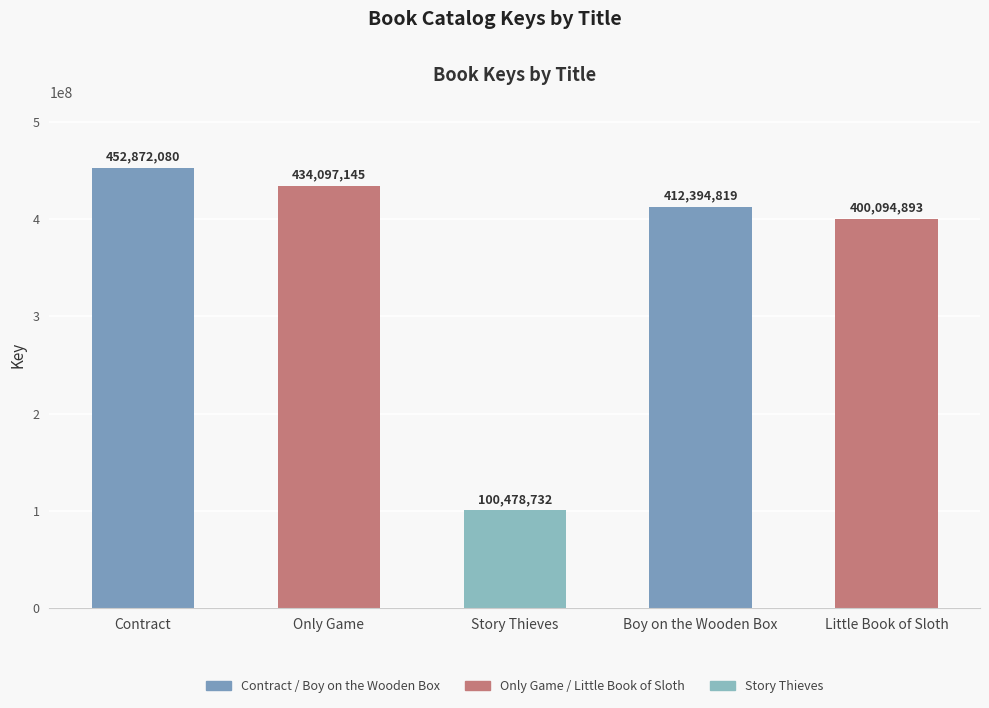

Reading right to left, extract all data points from this chart.

Little Book of Sloth=400094893	Boy on the Wooden Box=412394819	Story Thieves=100478732	Only Game=434097145	Contract=452872080